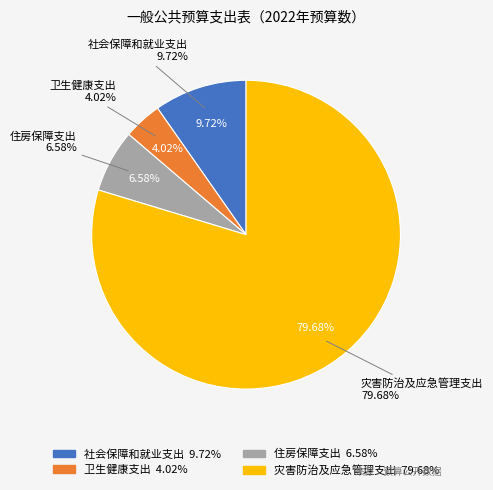

To the nearest percent, what percentage of the pie is 社会保障和就业支出?

10%